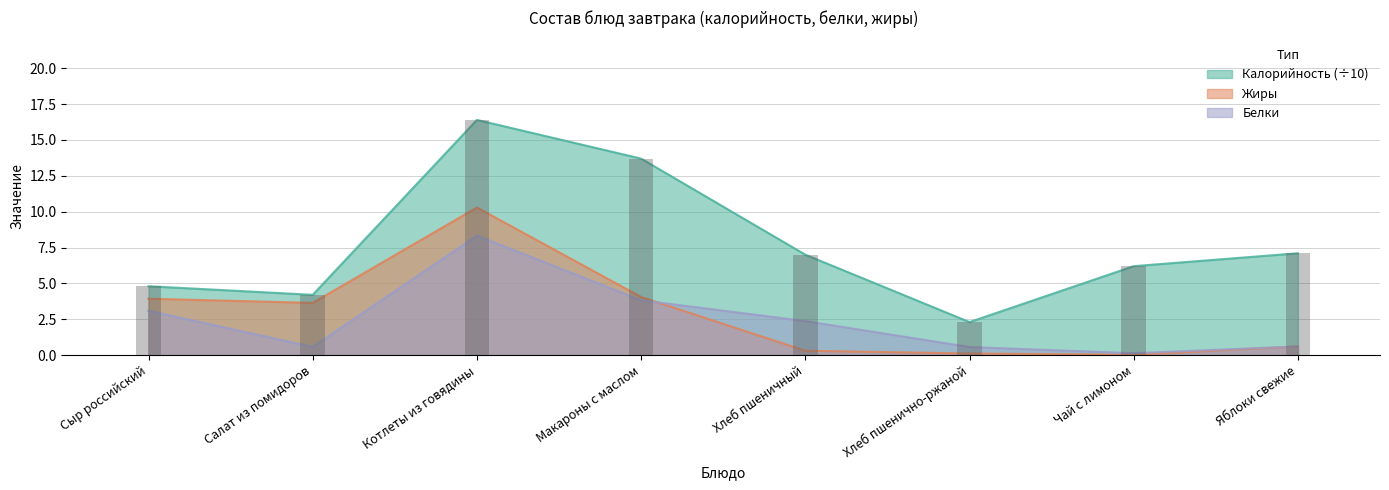

What position from the right is Хлеб пшеничный?

4